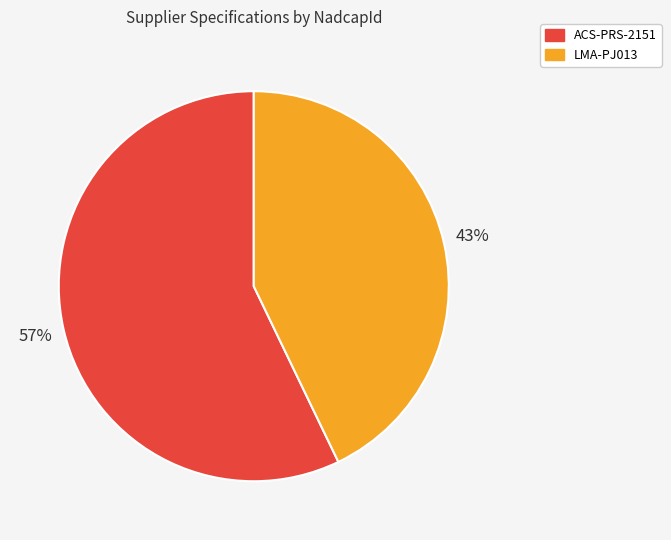

Count the number of slices in the pie.

2